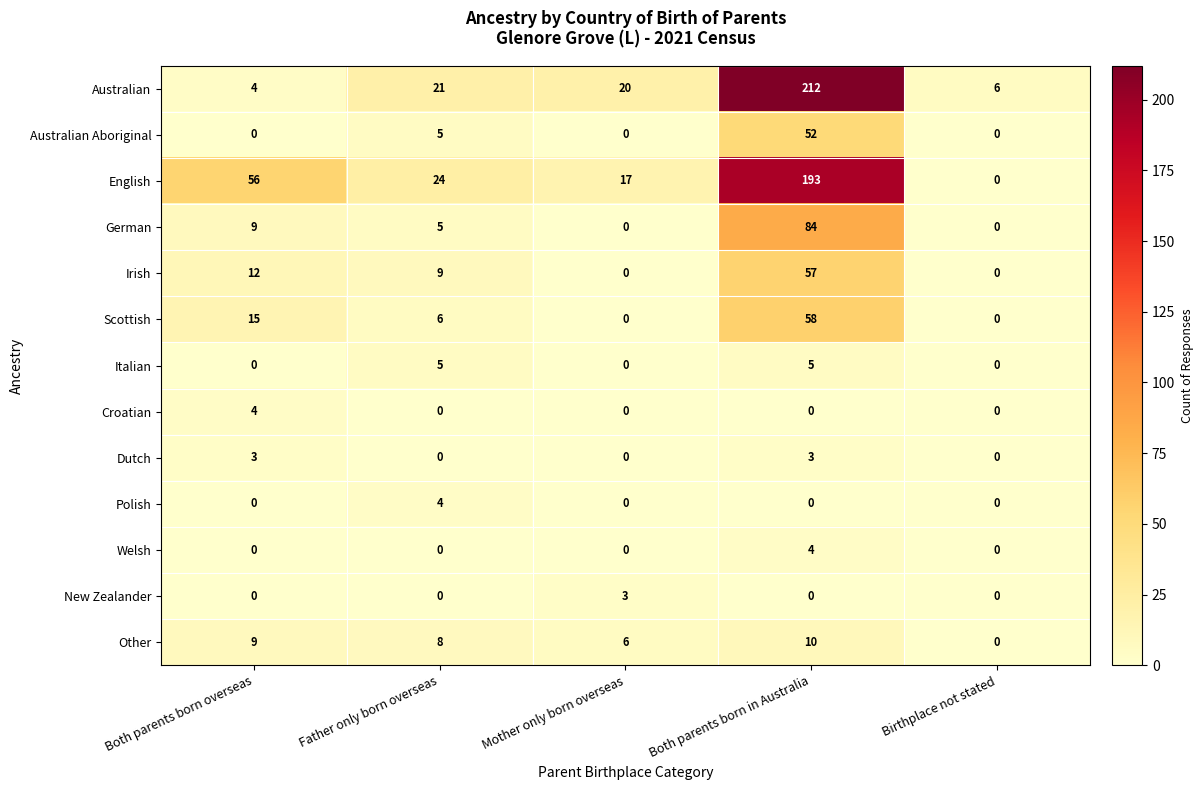

What is the difference between the English values at Both parents born in Australia and Both parents born overseas?

137